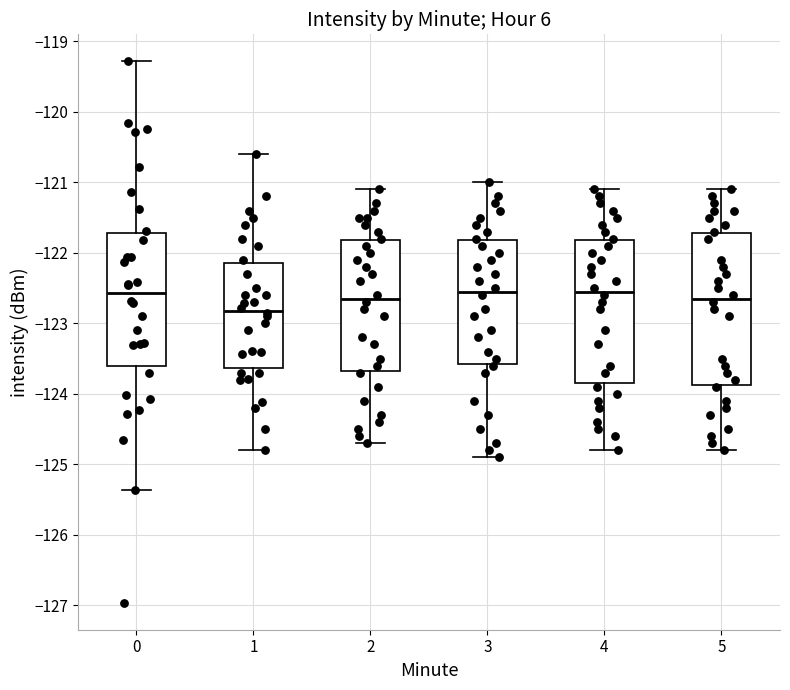

Which box is the tallest, from its lower edge to its upper edge?

5